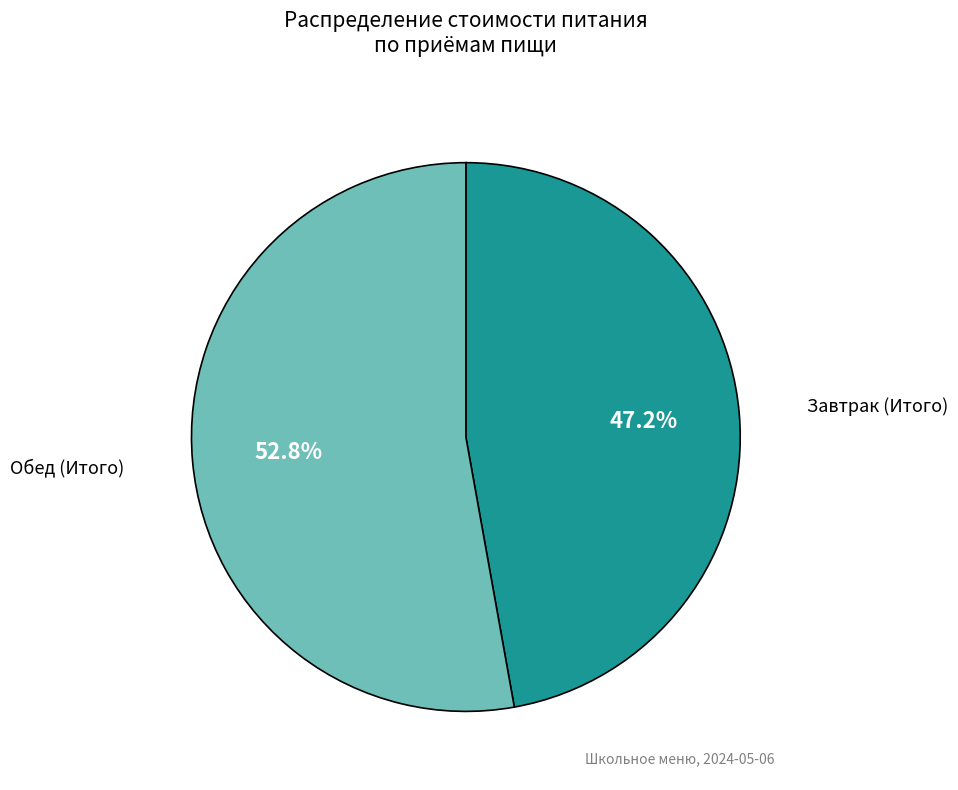

How many slices are in this pie chart?

2